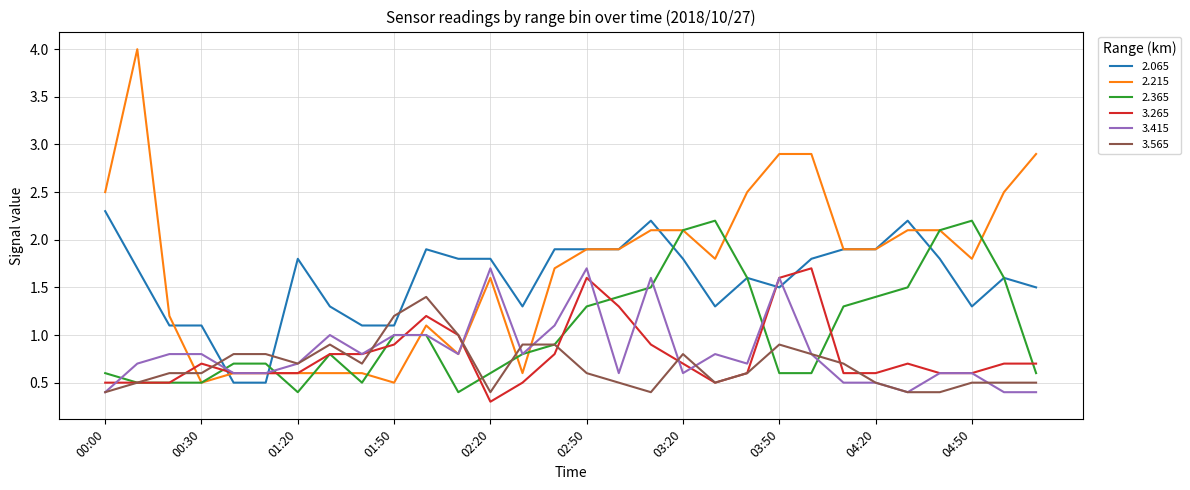

What is the greatest value displayed?

4.0